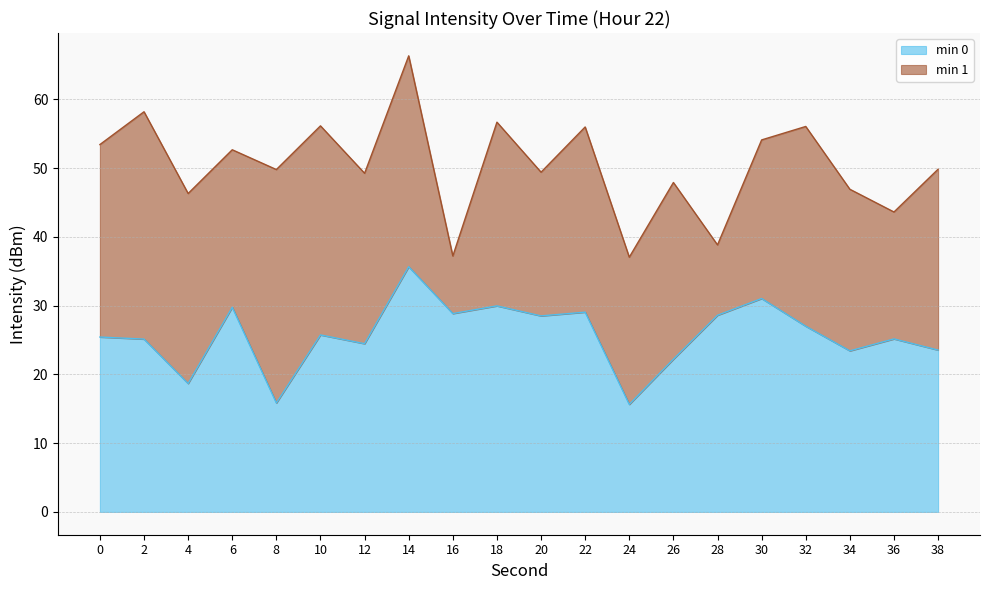

What is the difference between the maximum and minimum values?

20.0